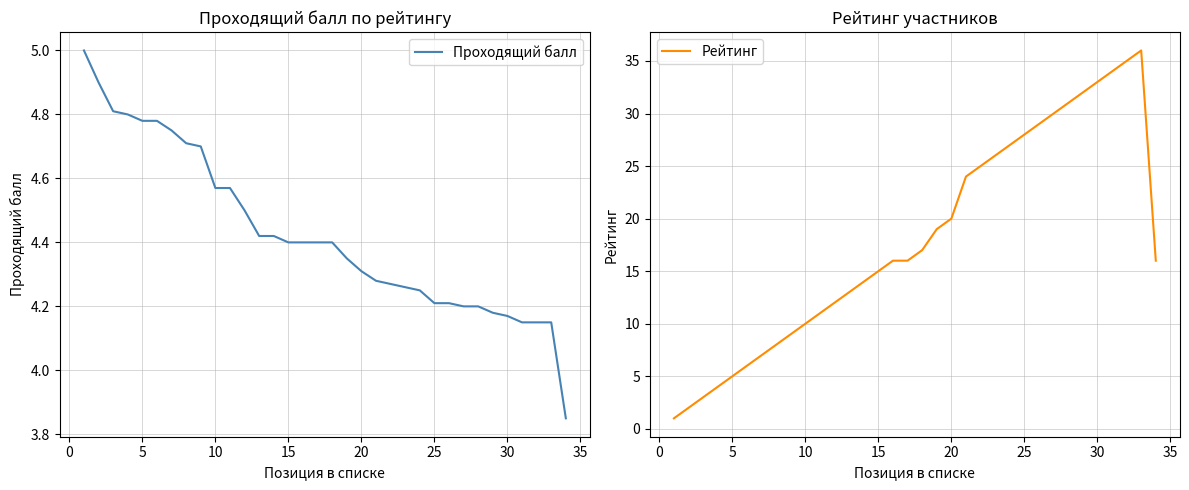

True or false: Рейтинг has more than 0 interior local peaks.

True